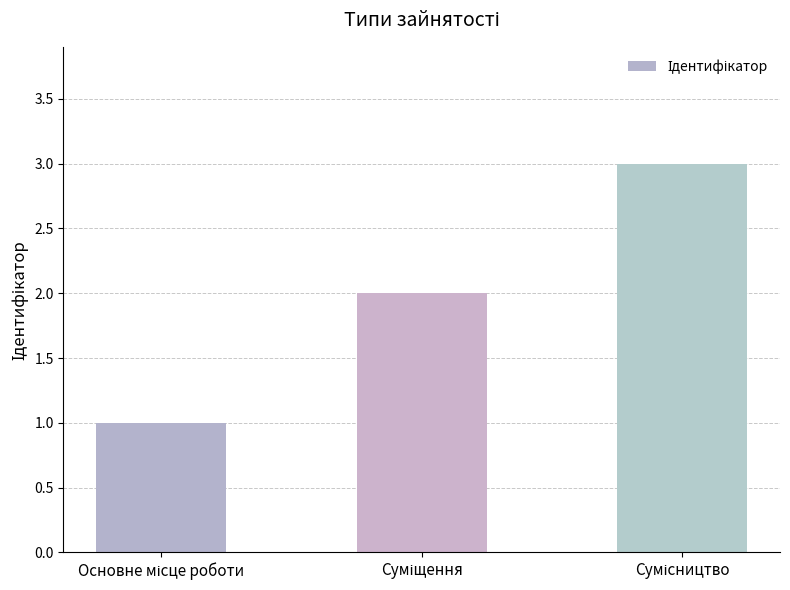

What is the sum of all values?

6